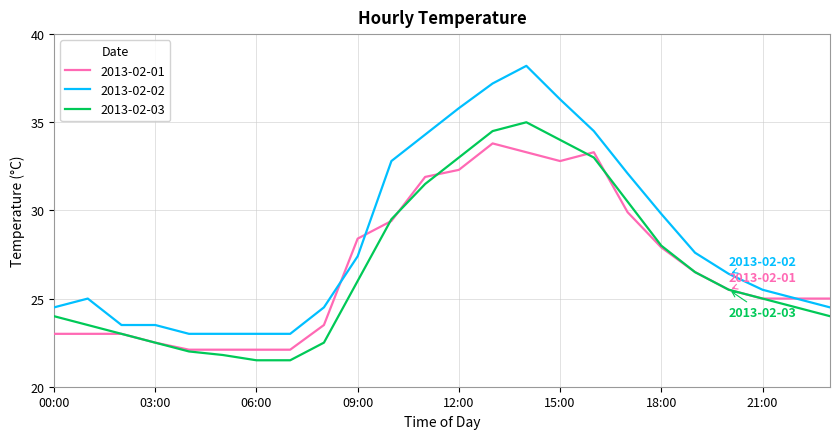

Which series has the largest range (max minus min)?

2013-02-02